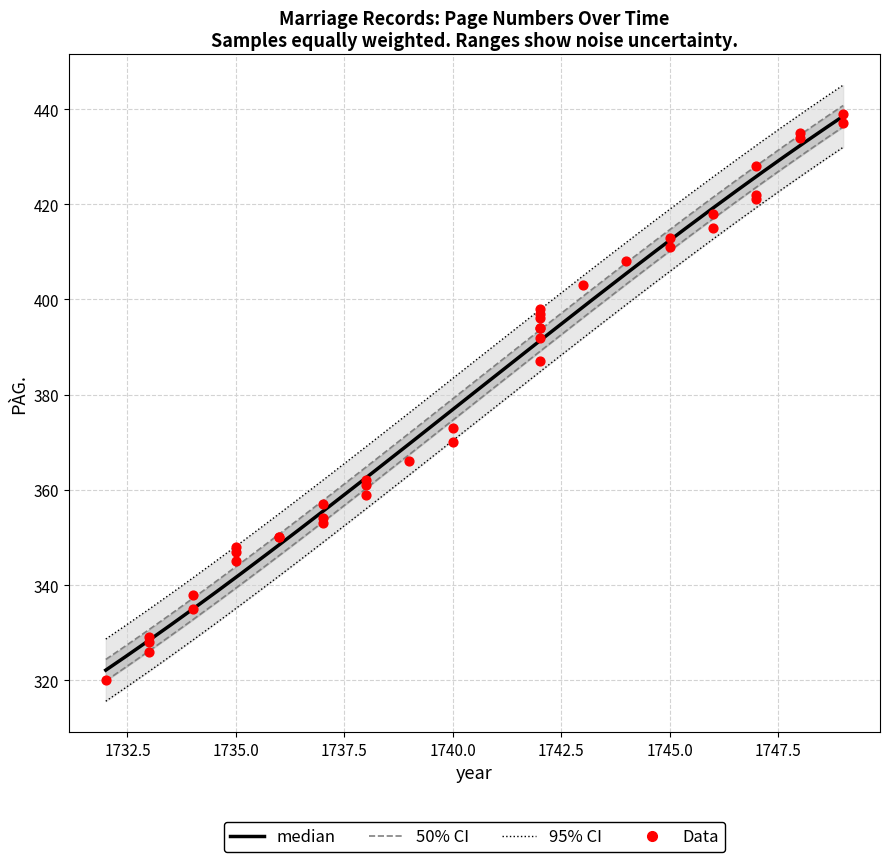

Between 1740.0 and 1745.0, which is larger?

1745.0